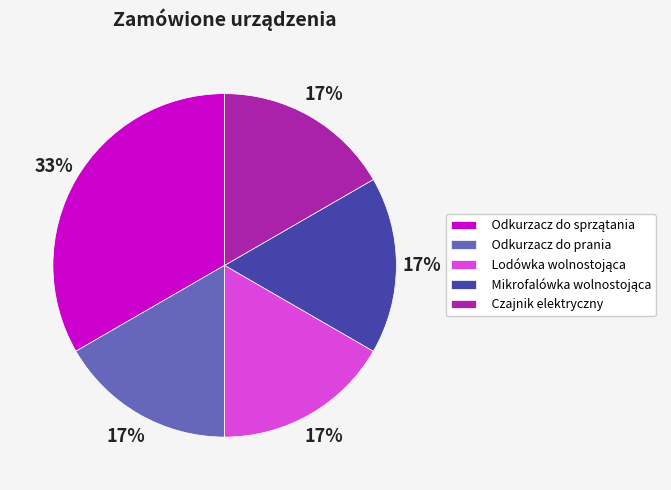

What percentage is the Odkurzacz do prania slice, to the nearest percent?

17%